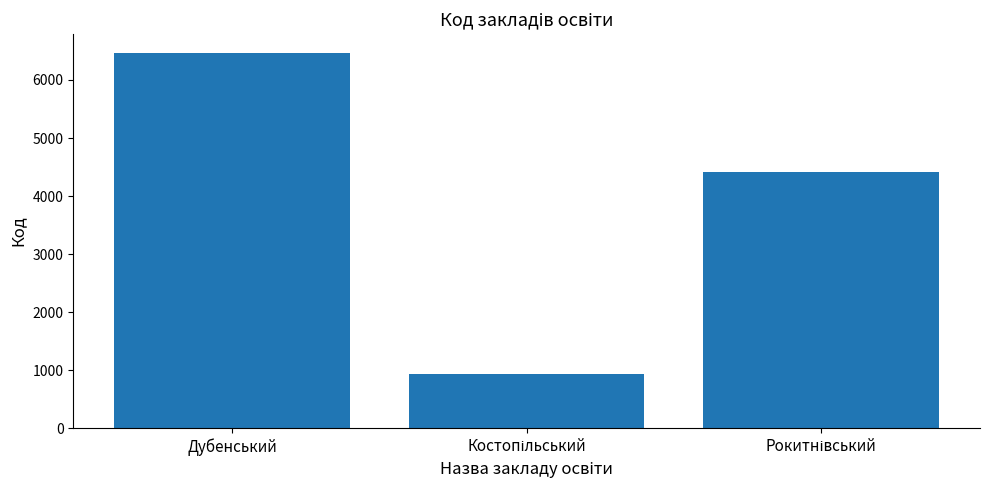

The value at Дубенський is 10969. True or false?

False